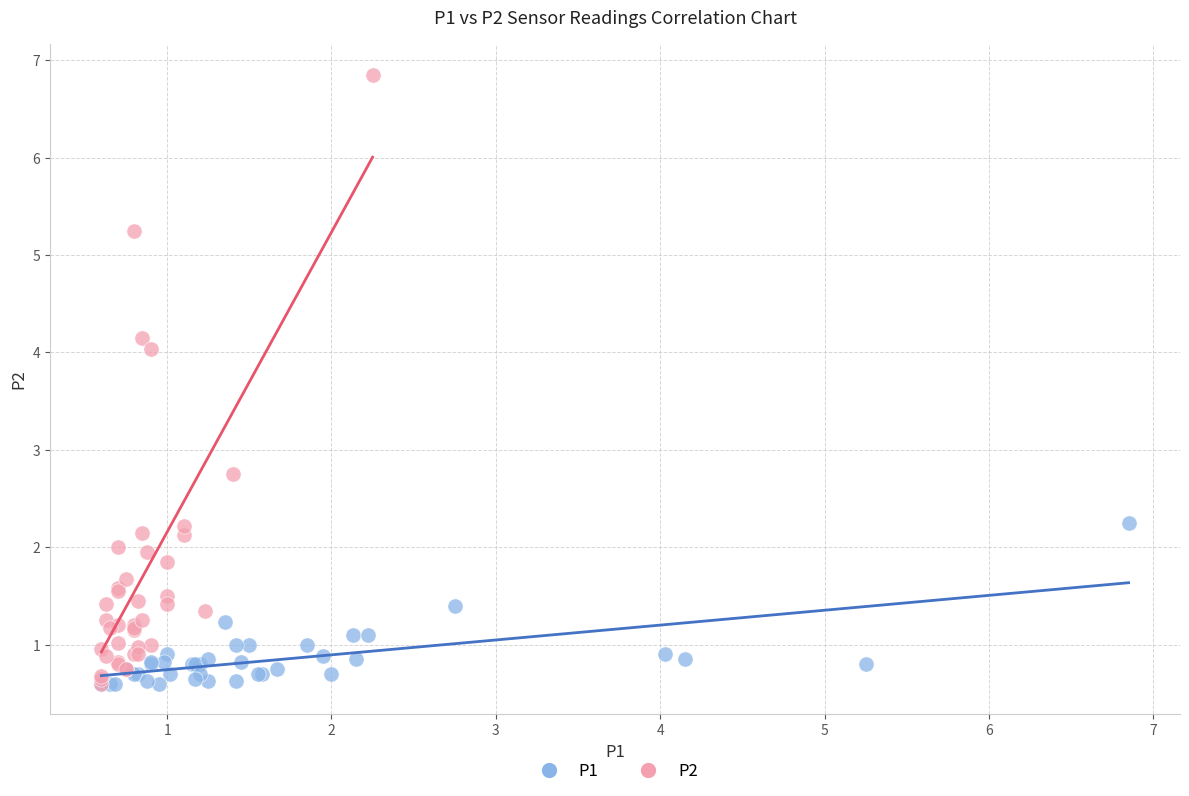

Which series has the widest spread of Y values?

P2